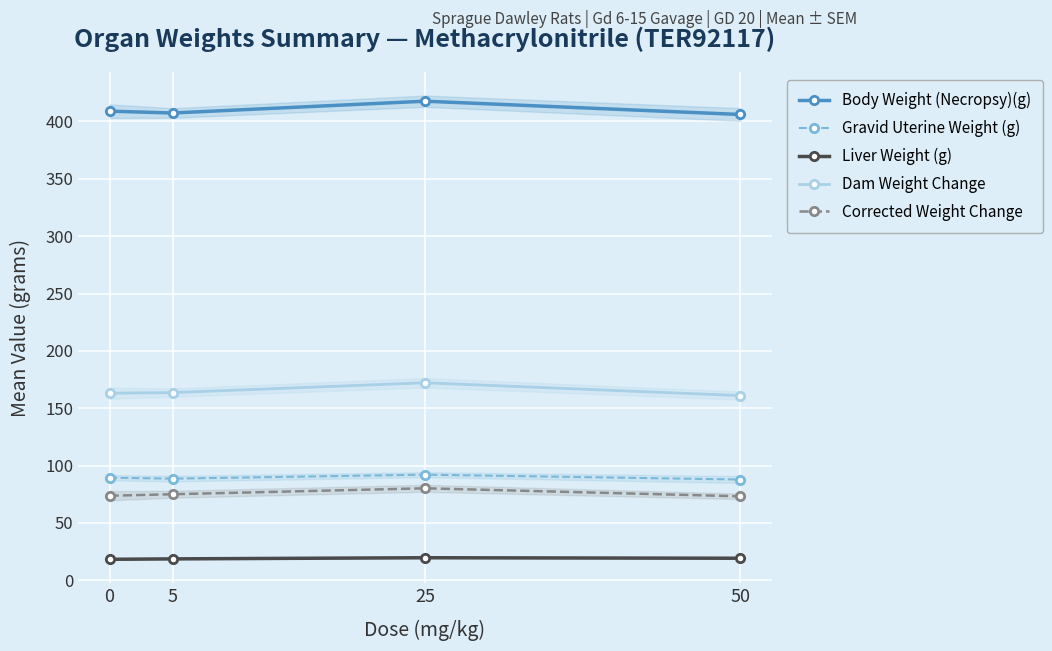

At how many categories does at least one series exceed 29?

4